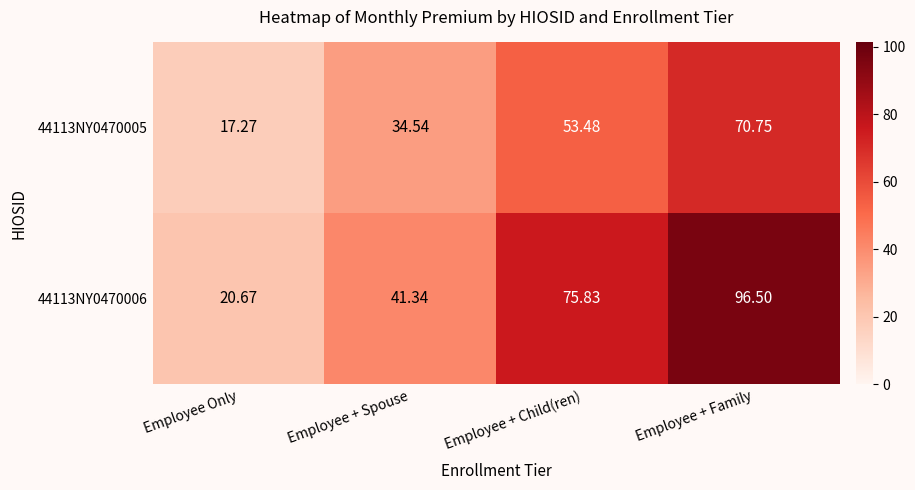

At which label does 44113NY0470005 first exceed 53?

Employee + Child(ren)